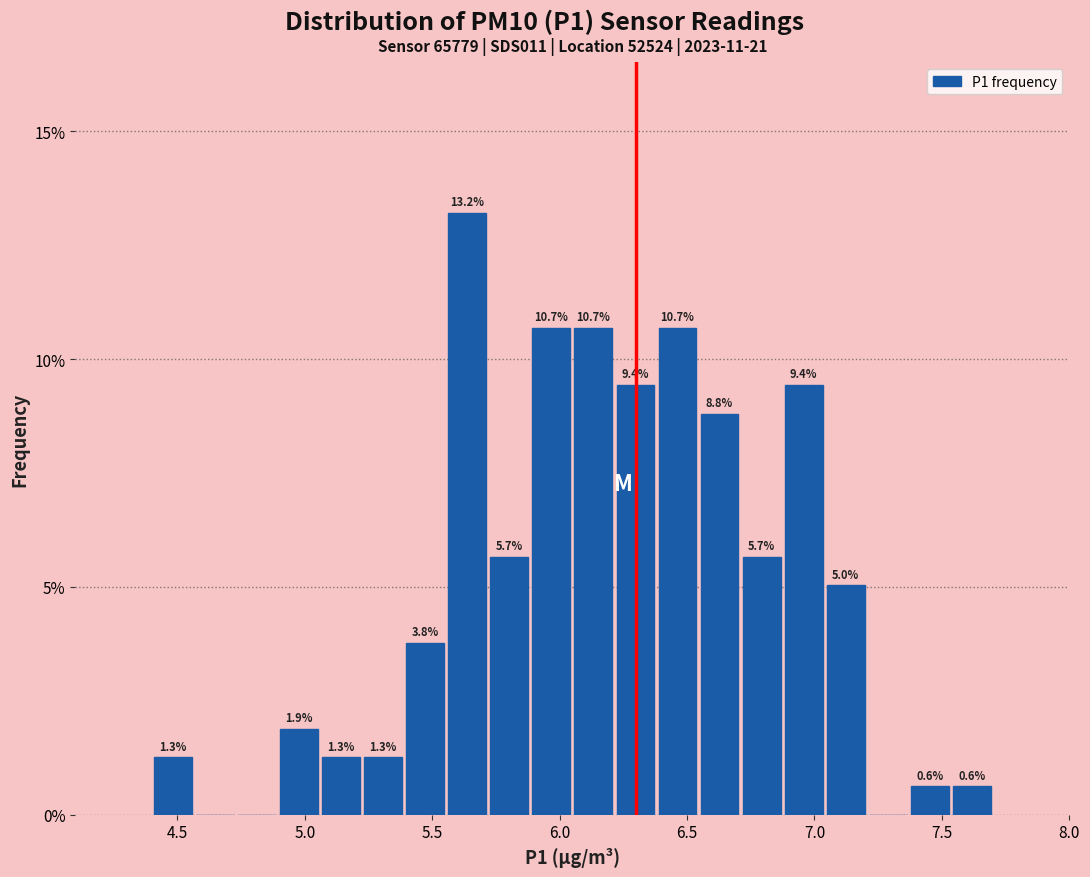

Read against the x-axis, roughly where is the centre of the tallest bar?

5.65